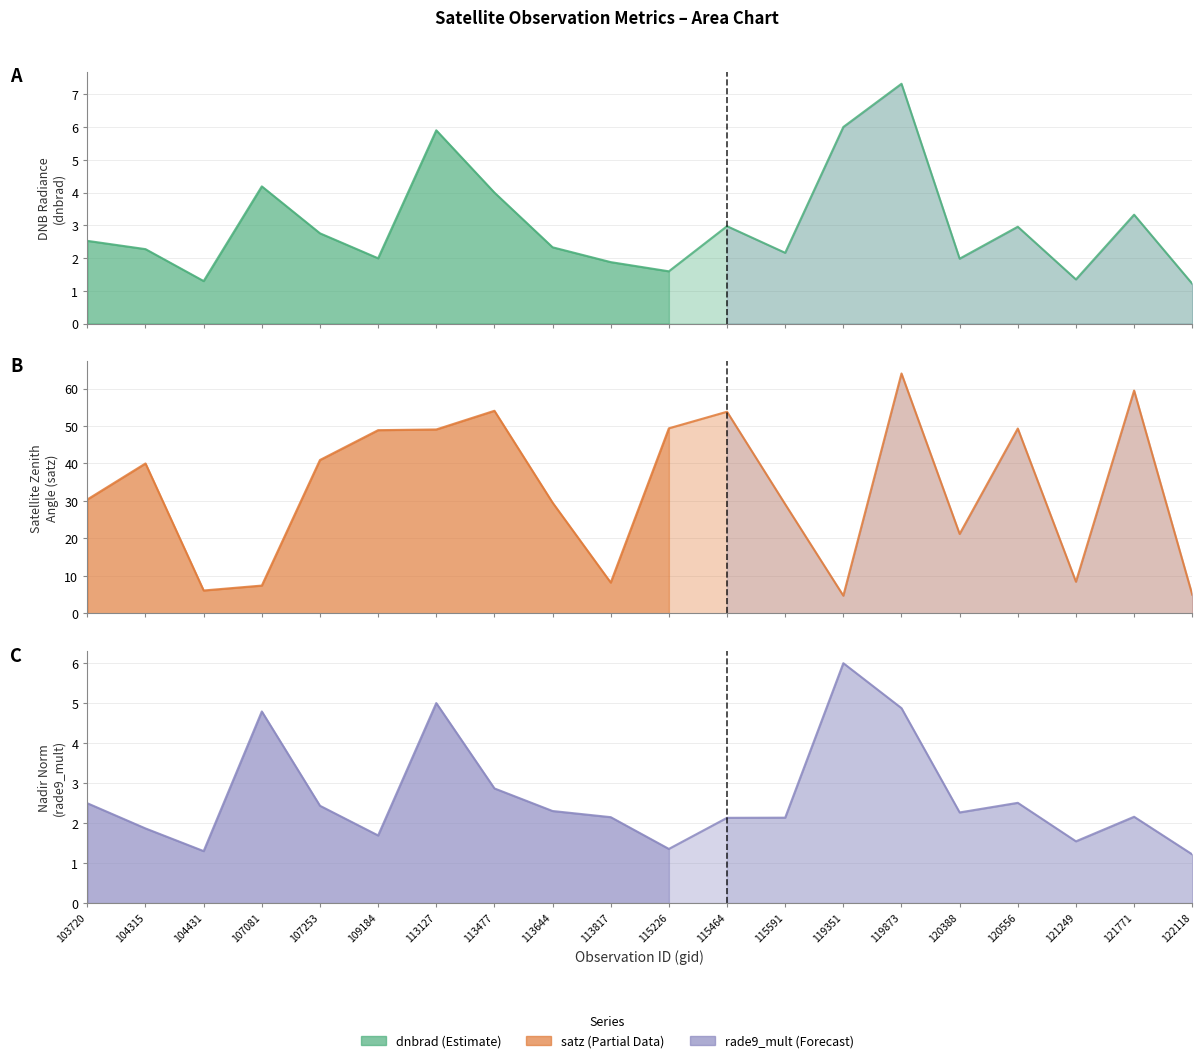

What is the value of the rade9_mult_nadir_norm line point at the 12th from the left?

2.1